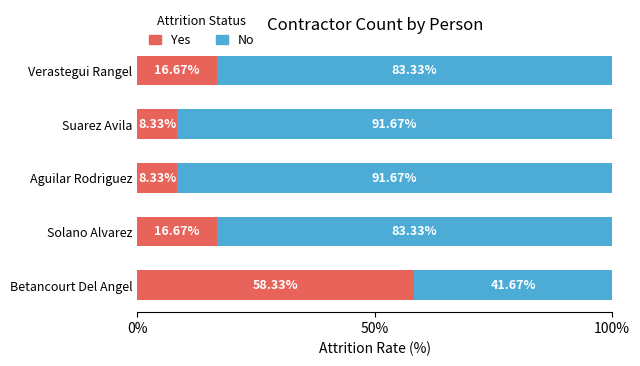

Which category has the highest value in the Yes series?

Betancourt Del Angel